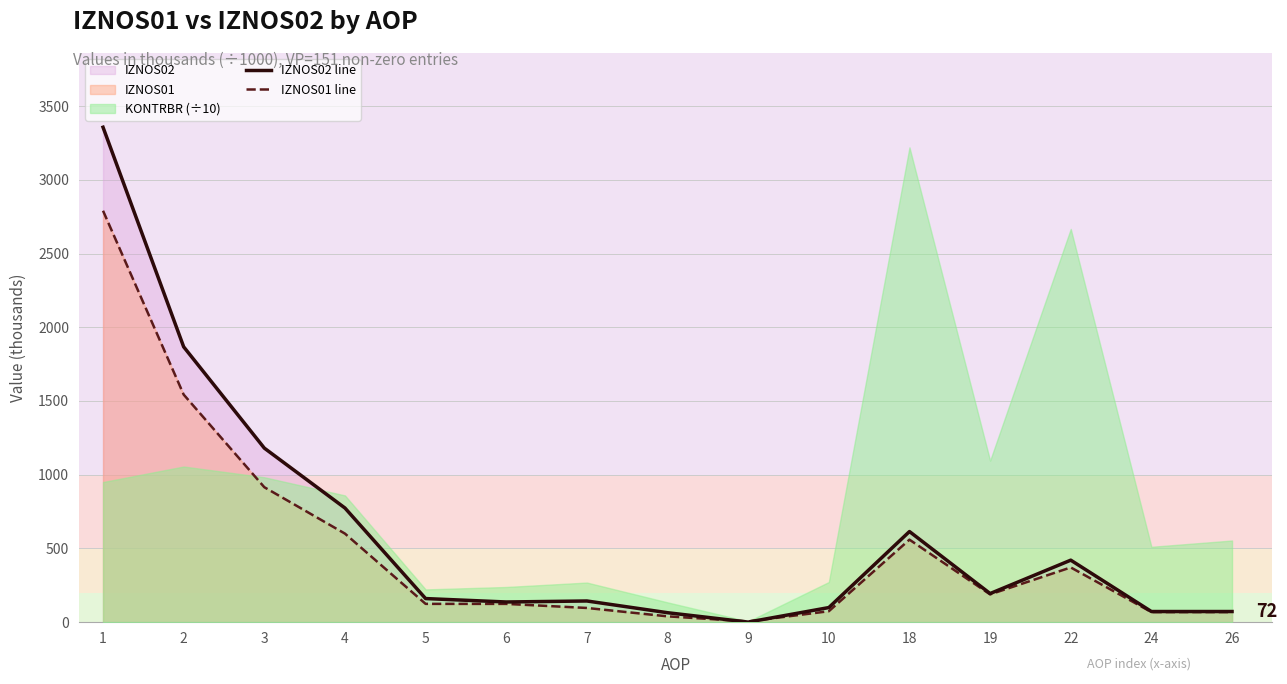

At which label does IZNOS01 line reach its peak?

1